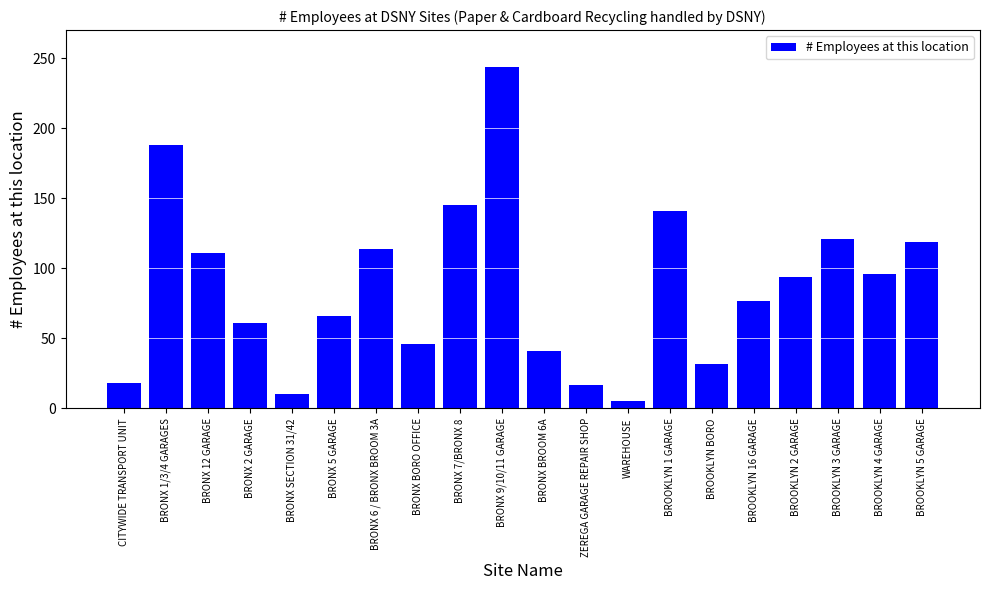

What is the maximum value shown in the chart?

244